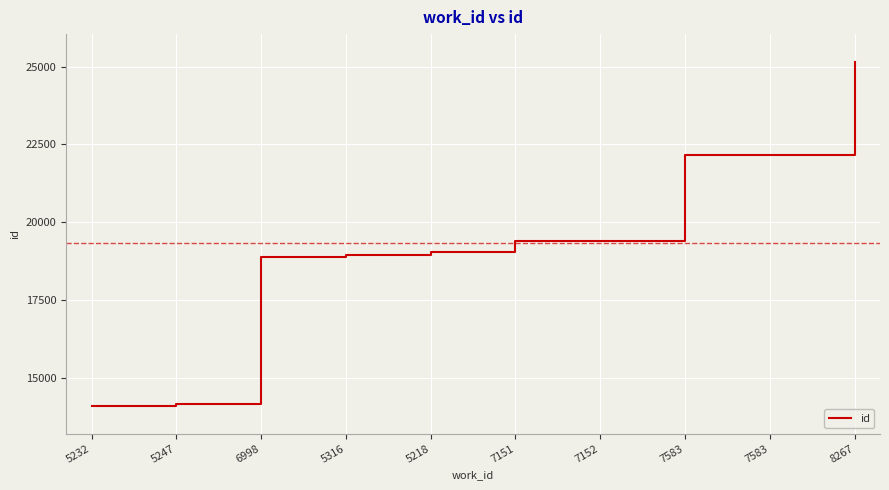

Reading left to right, list all the values displayed in this chart.

14088	14155	18879	18947	19046	19407	19408	22155	22156	25162